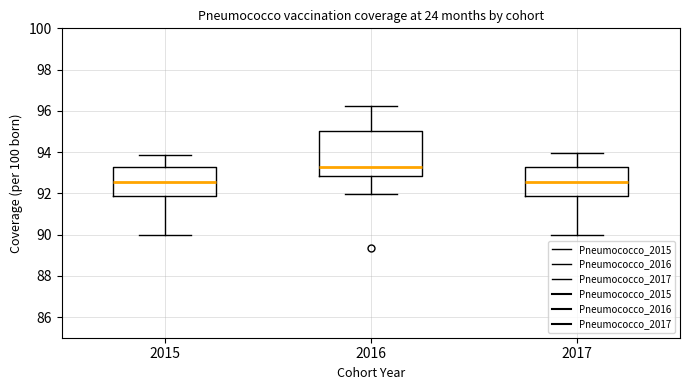

Reading left to right, read every box against the y-axis: the position of its median line, the range the box covers, and the ends of its whiskers. The values are not printed on the chart, so give them approximately, as read against the axis.

2015: median 92.6, box 91.8 to 93.2, whiskers 90.0 to 93.8
2016: median 93.2, box 92.8 to 95.0, whiskers 92.0 to 96.2
2017: median 92.6, box 91.8 to 93.2, whiskers 90.0 to 94.0